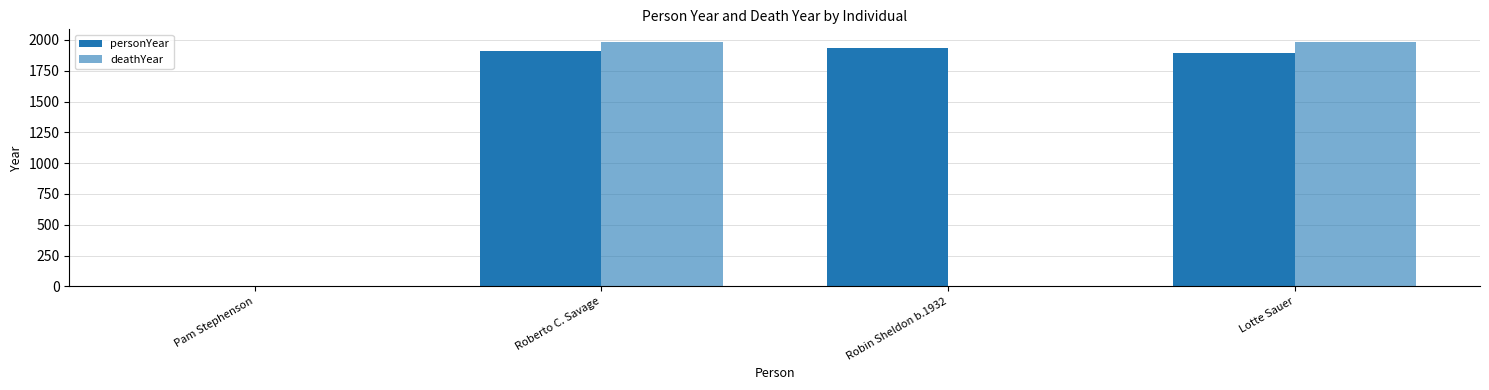

Are the bars grouped side by side (vs. stacked)?

Yes